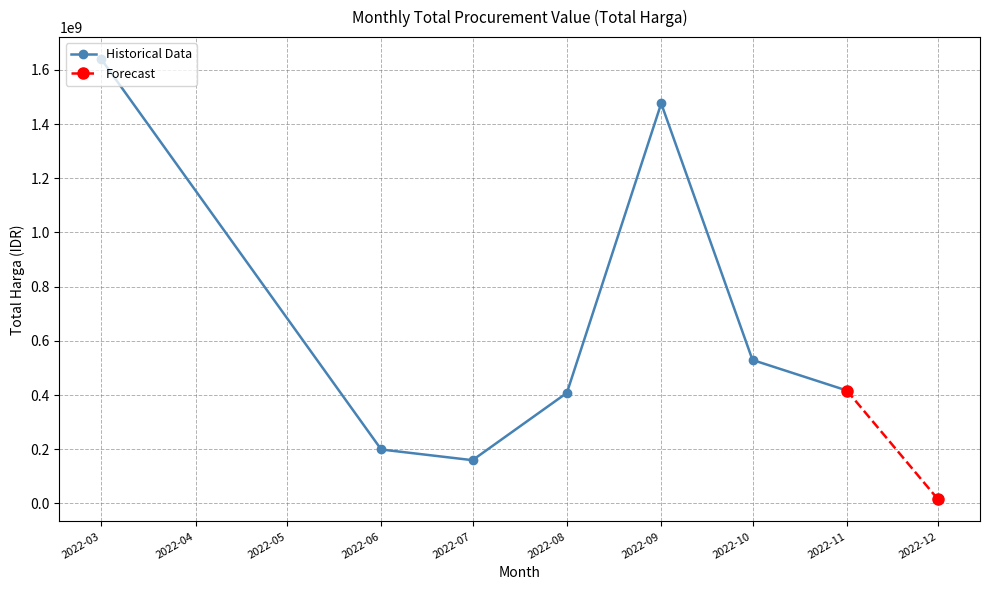

At which category does Historical Data reach its first local valley?

2022-07